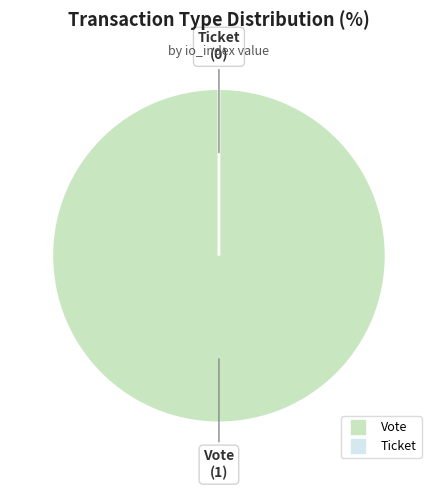

What is the smallest slice in the pie chart?

Ticket